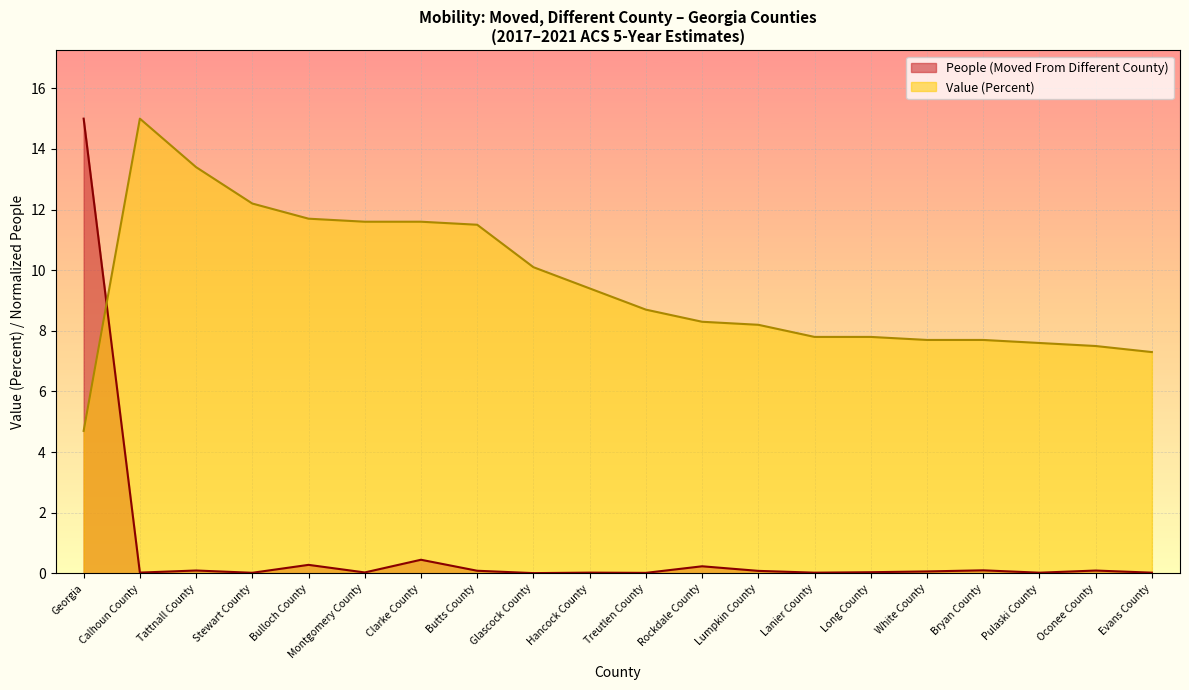

How many intersections are there between Value (Percent) and People (Moved From Different County)?

1